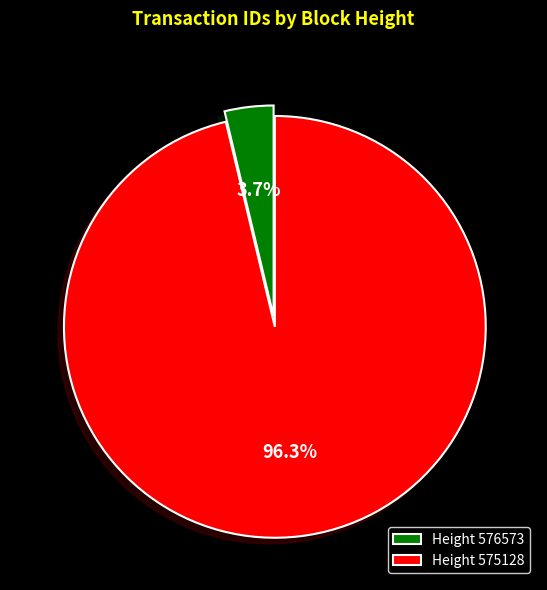

Is there a majority slice in this chart?

Yes